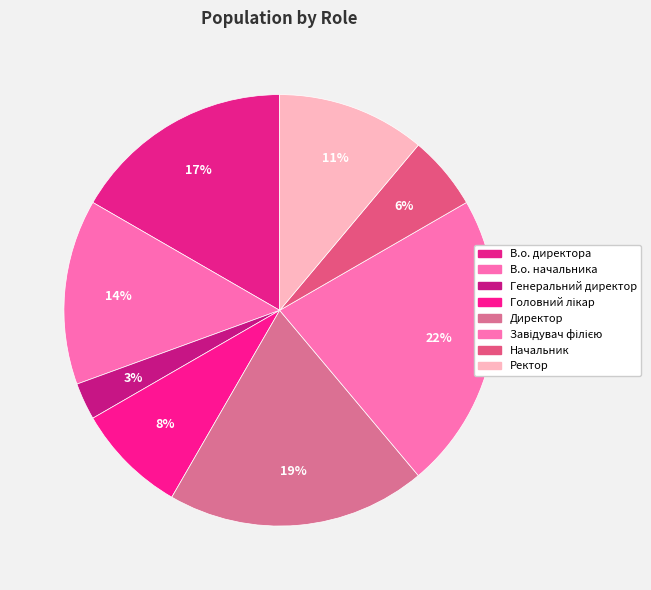

How many segments does this pie chart have?

8